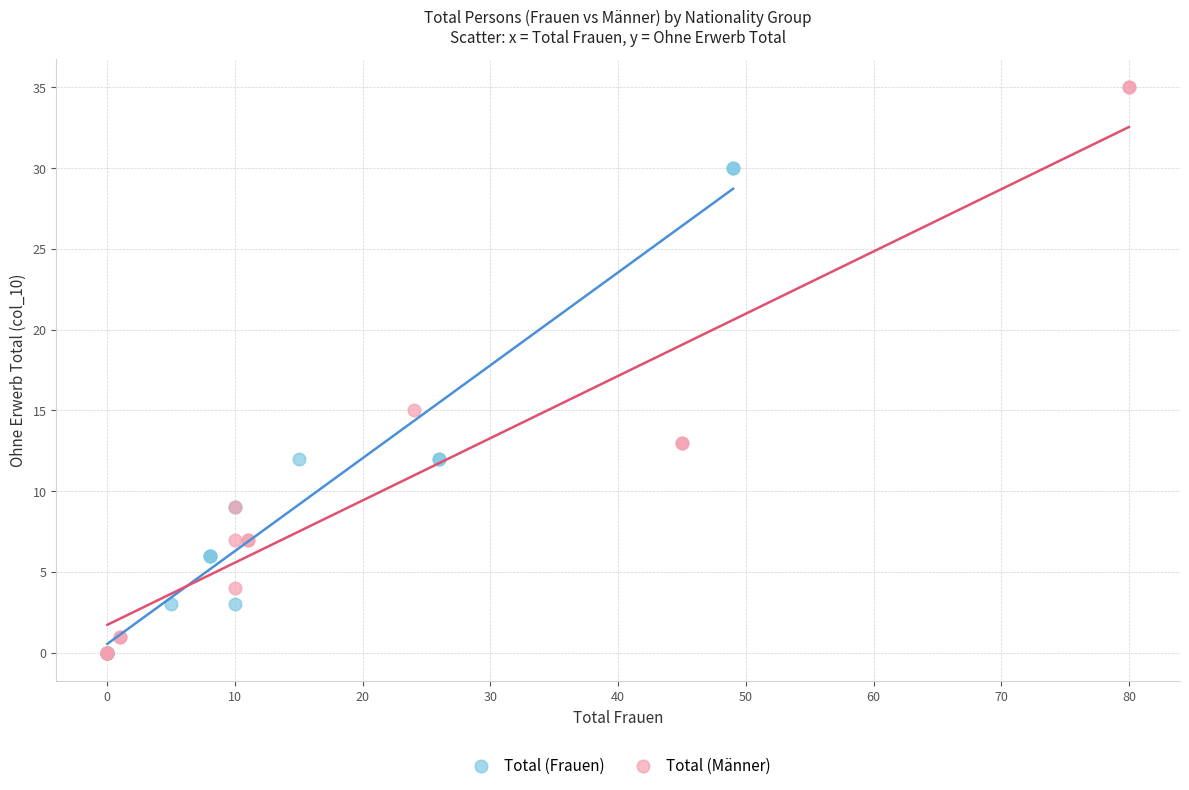

Which series has the widest spread of Y values?

Total (Männer)